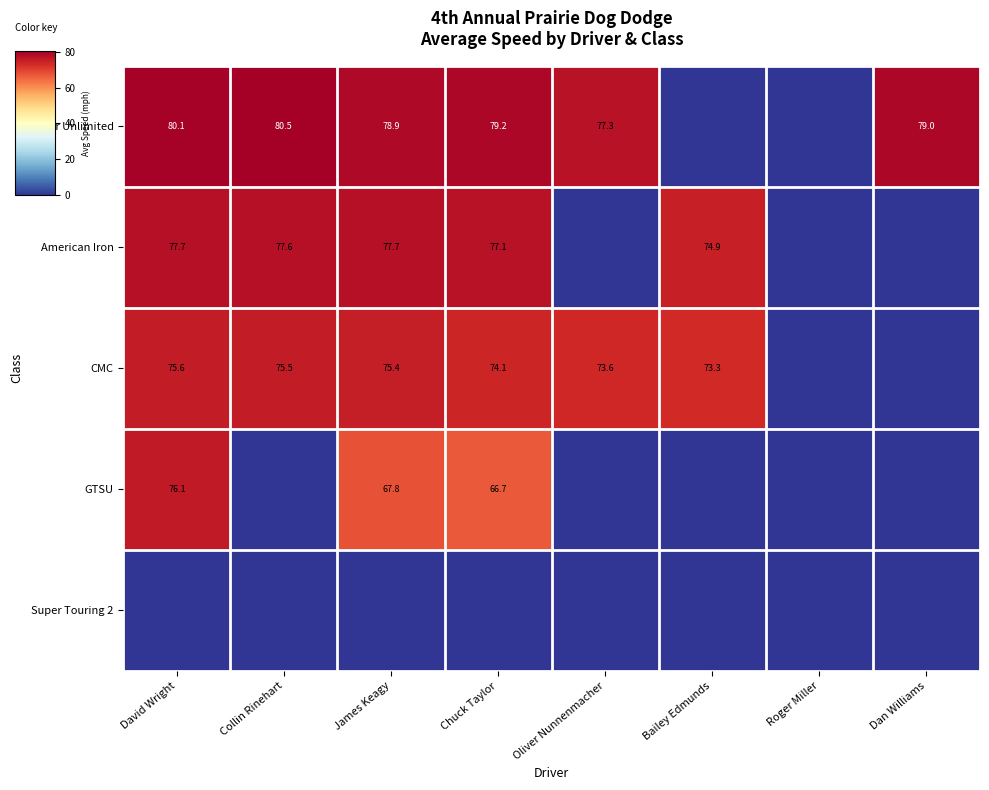

What is the difference between the Super Unlimited values at Collin Rinehart and Chuck Taylor?

1.3